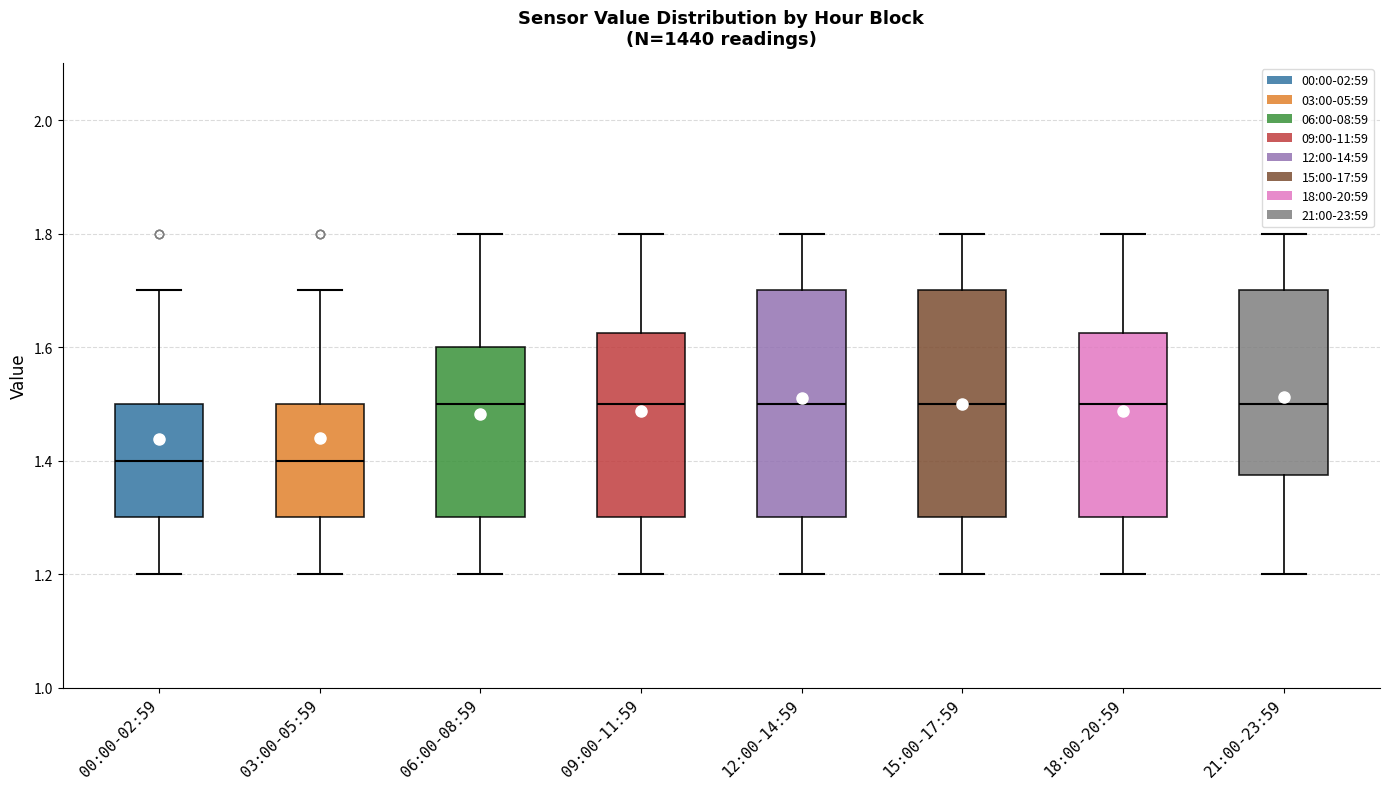

Reading left to right, read every box against the y-axis: the position of its median line, the range the box covers, and the ends of its whiskers. The values are not printed on the chart, so give them approximately, as read against the axis.

00:00-02:59: median 1.40, box 1.30 to 1.50, whiskers 1.20 to 1.70
03:00-05:59: median 1.40, box 1.30 to 1.50, whiskers 1.20 to 1.70
06:00-08:59: median 1.50, box 1.30 to 1.60, whiskers 1.20 to 1.80
09:00-11:59: median 1.50, box 1.30 to 1.62, whiskers 1.20 to 1.80
12:00-14:59: median 1.50, box 1.30 to 1.70, whiskers 1.20 to 1.80
15:00-17:59: median 1.50, box 1.30 to 1.70, whiskers 1.20 to 1.80
18:00-20:59: median 1.50, box 1.30 to 1.62, whiskers 1.20 to 1.80
21:00-23:59: median 1.50, box 1.38 to 1.70, whiskers 1.20 to 1.80